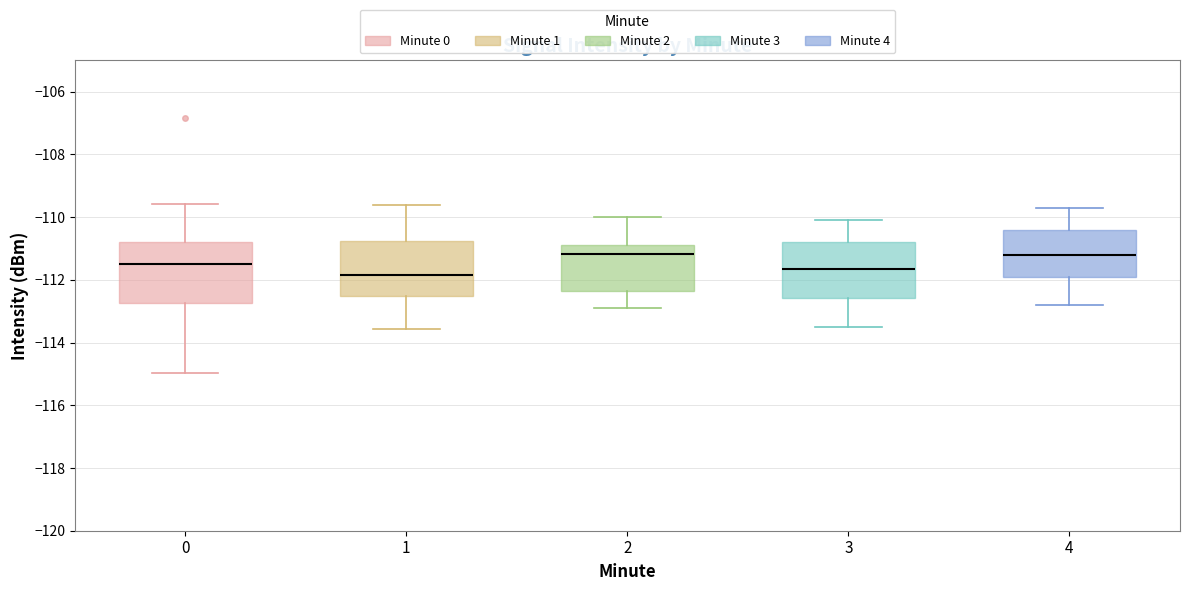

Where is the upper edge of the box at x = 3 on the y-axis? The values are not printed on the chart, so give them approximately, as read against the axis.

-110.8